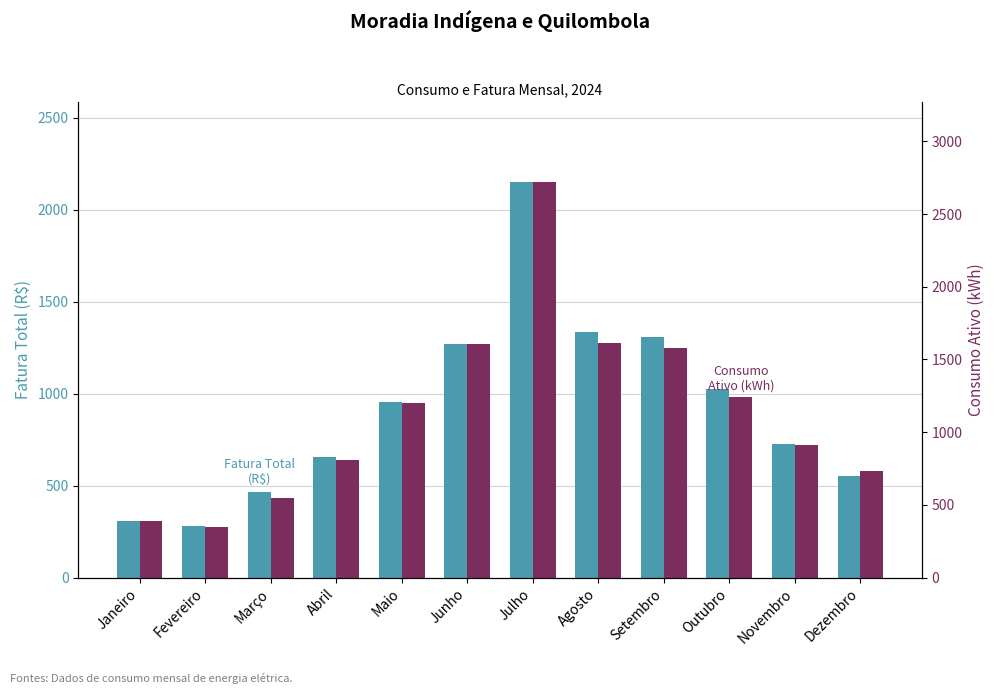

What position from the left is Outubro?

10